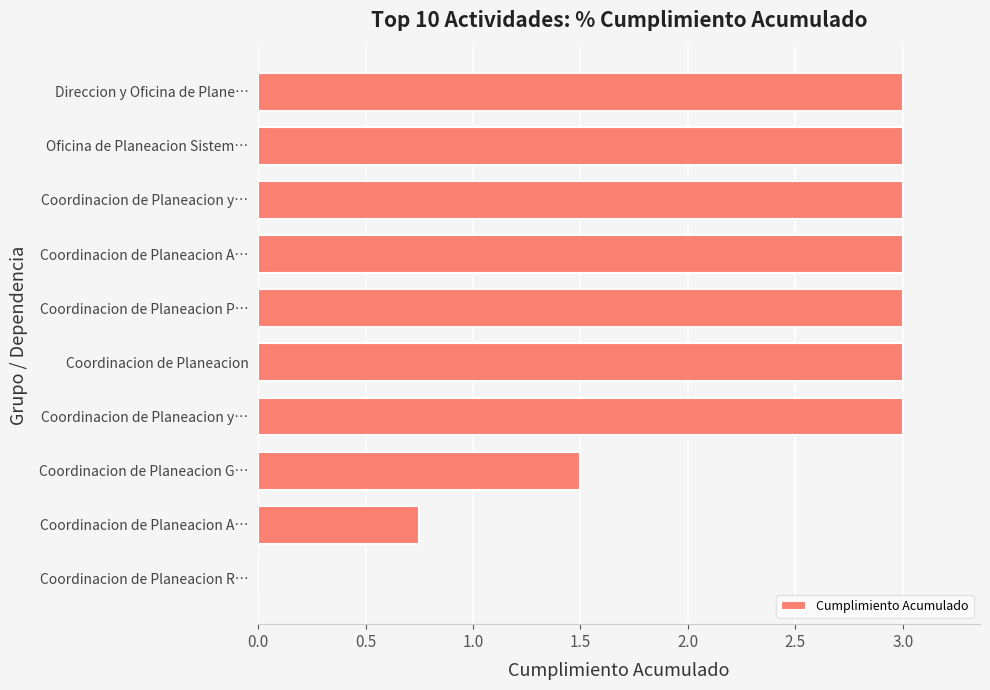

Count the number of categories in the chart.

10